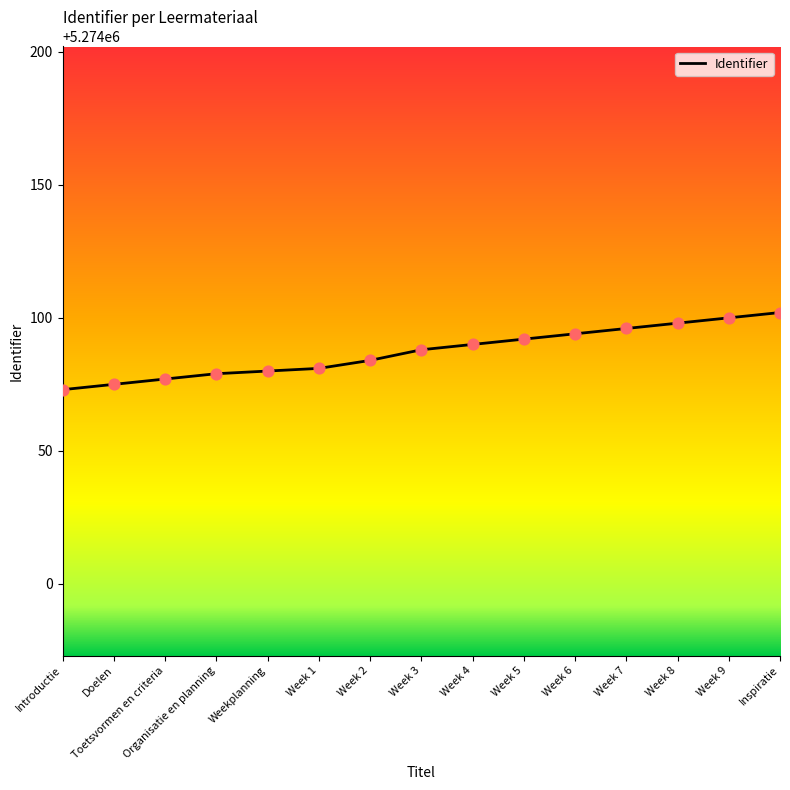

Approximately how many times larger is the value at Week 1 compared to Week 6?

1.0